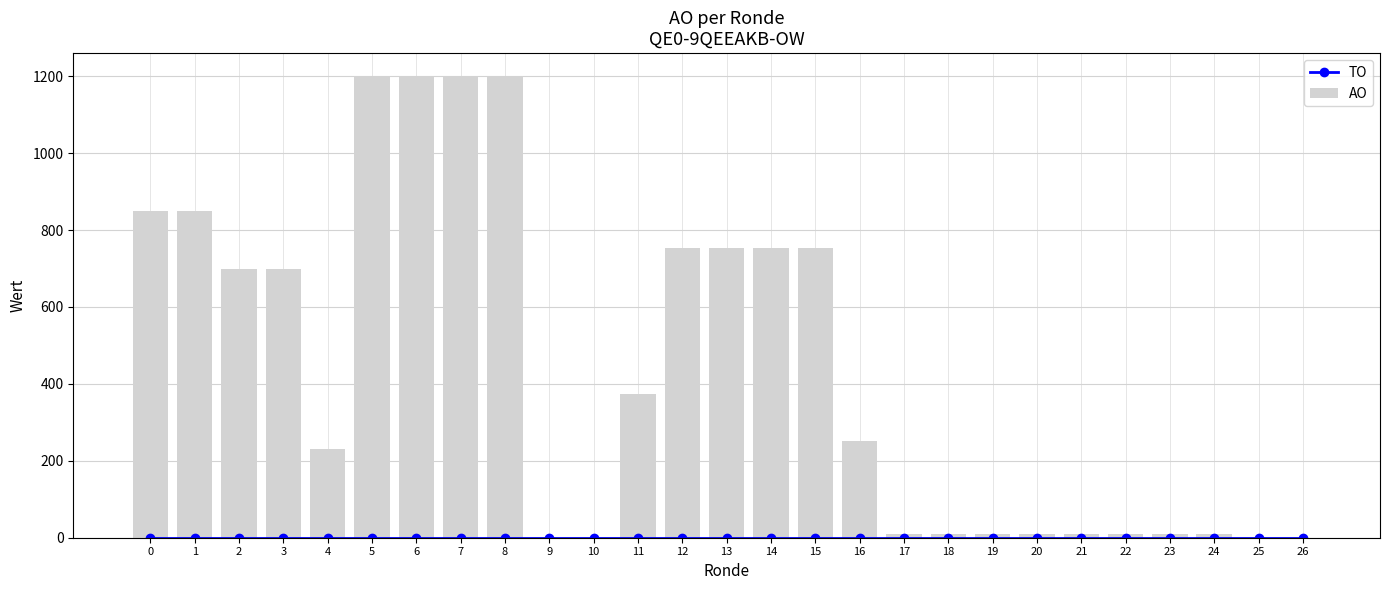

Are the bars grouped side by side (vs. stacked)?

Yes